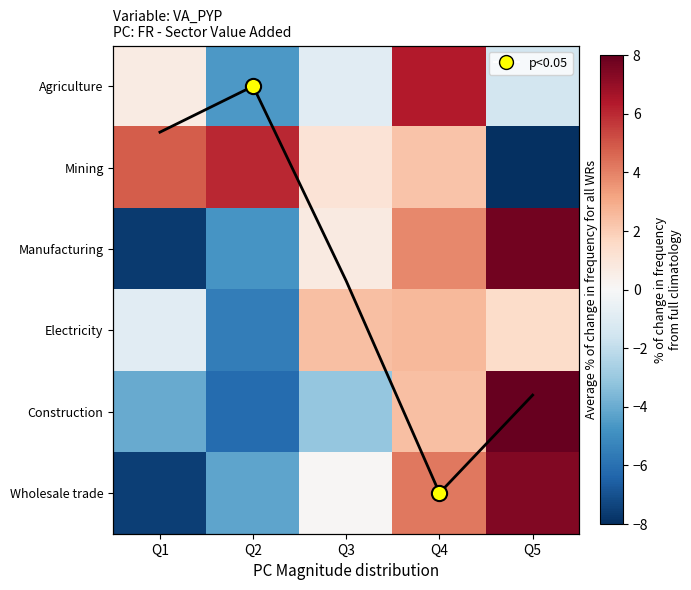

What is the smallest value displayed?

-14.2